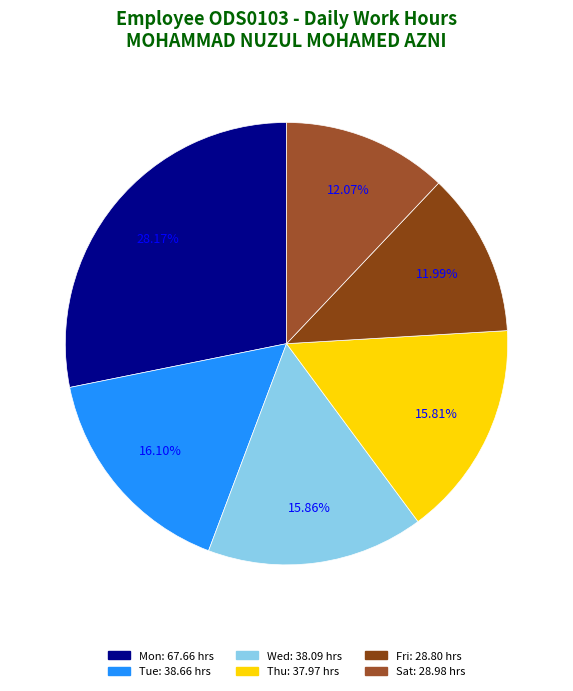

How many segments does this pie chart have?

6